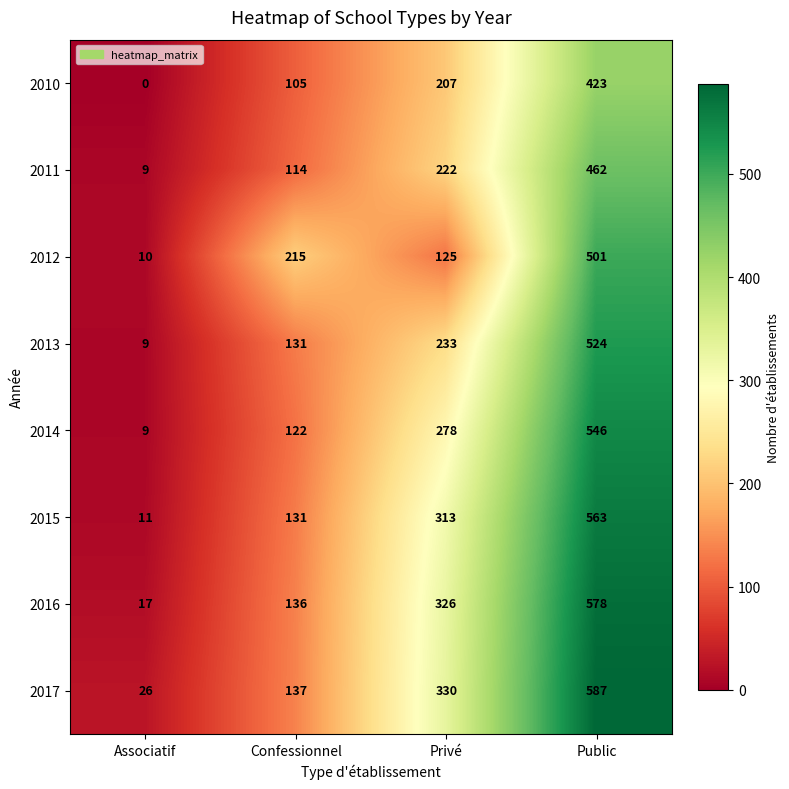

What is the sum of all 2013 values?

897